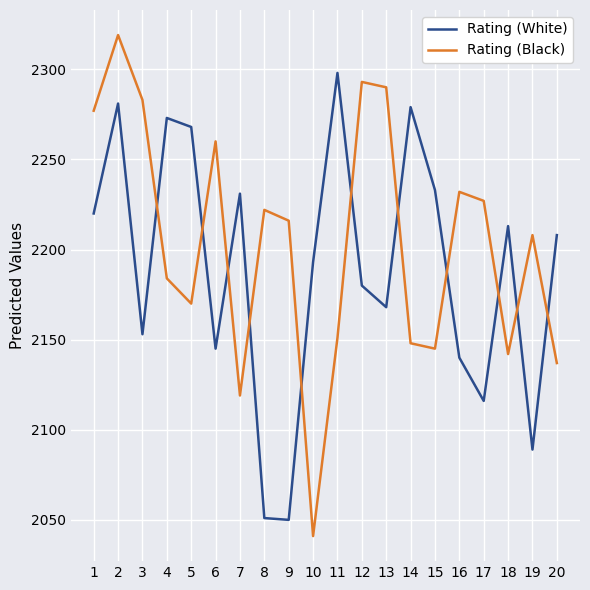

After their last crossing, which series has the higher values: Rating (White) or Rating (Black)?

Rating (White)